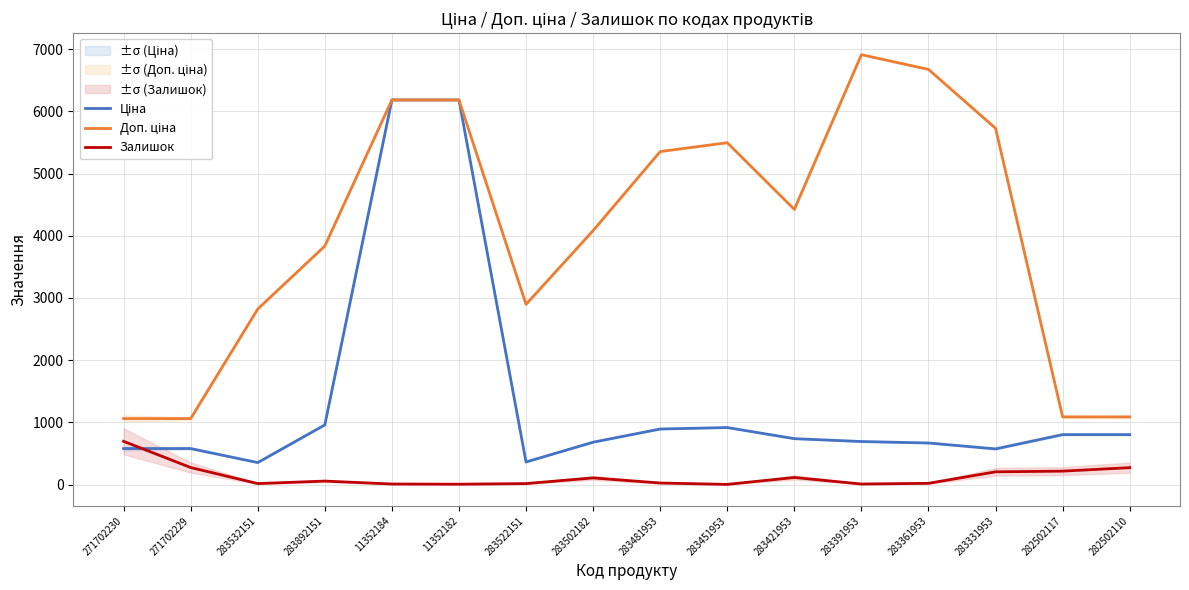

Is this an area chart (filled region under the line)?

No